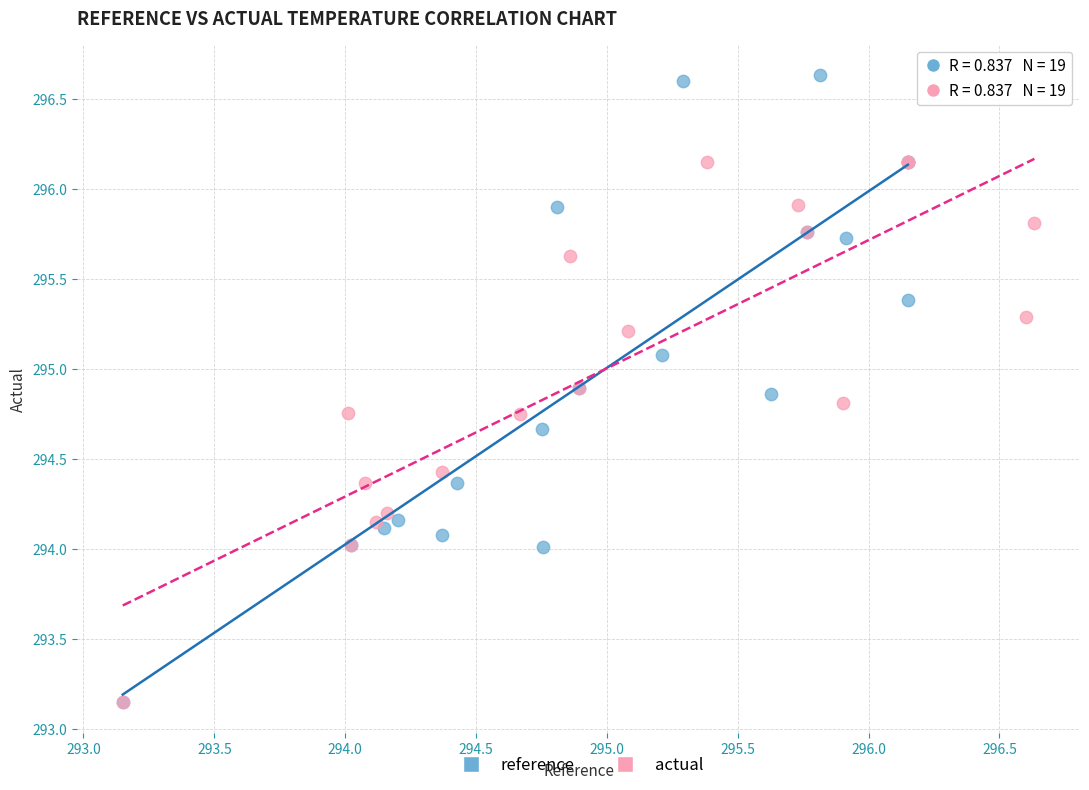

Which series has the largest Y range (max minus min)?

reference